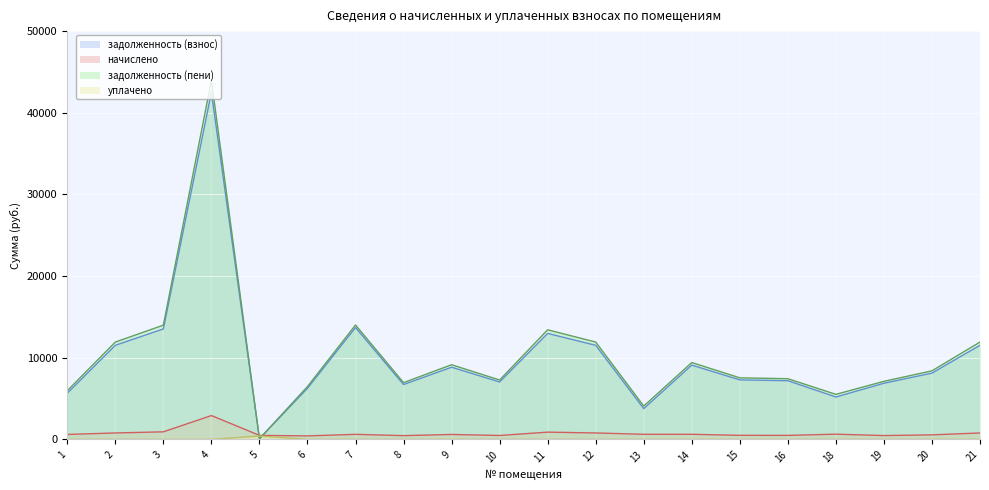

At which category does уплачено reach its first local peak?

5